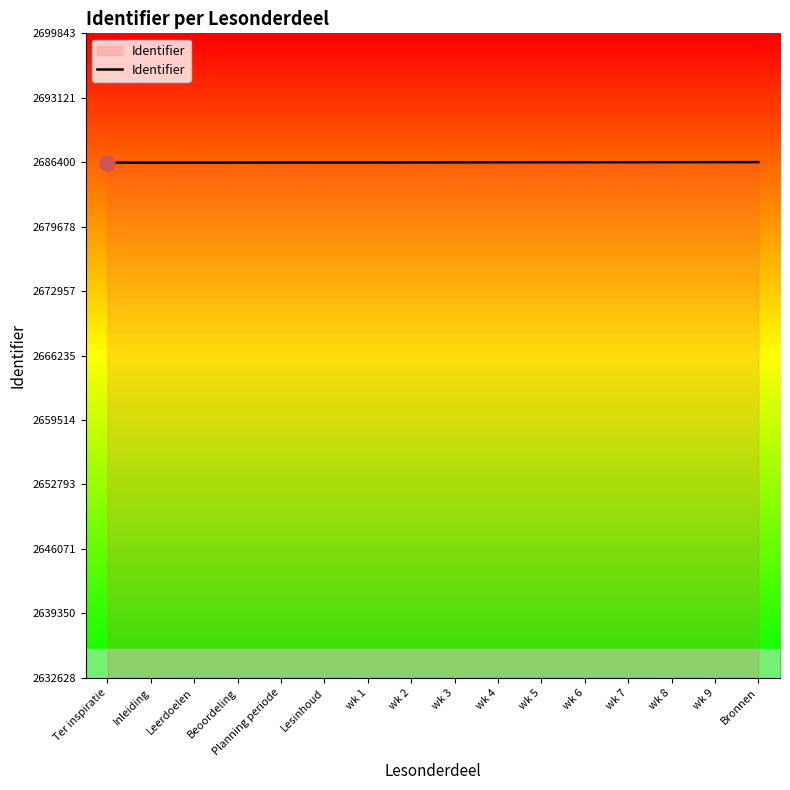

What is the ratio of the value at wk 3 to the value at Bronnen?

1.0